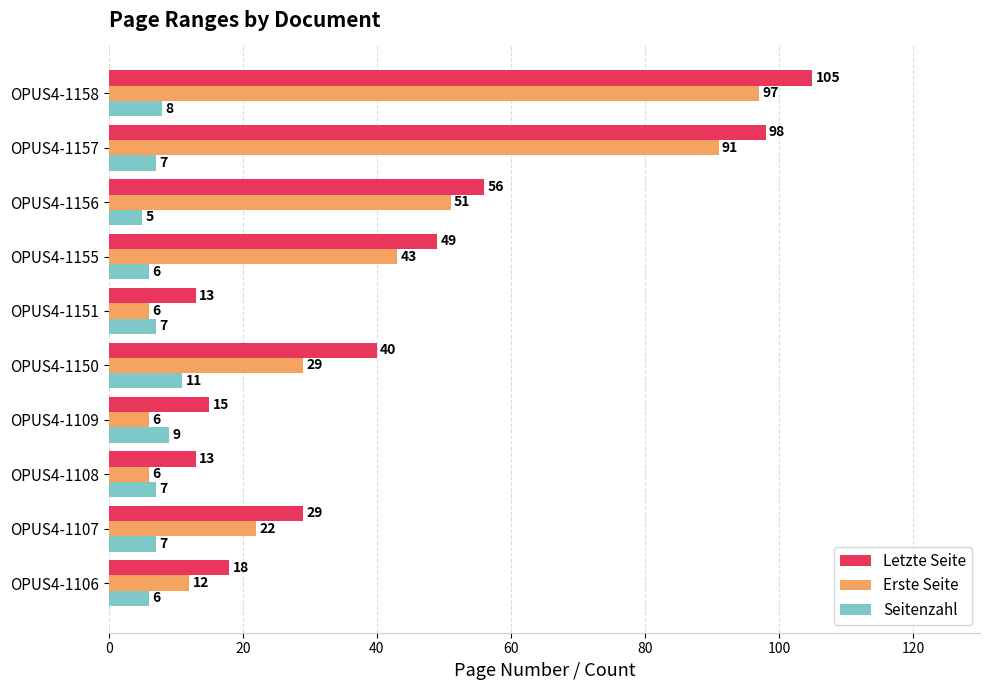

Which series has the largest range (max minus min)?

Letzte Seite